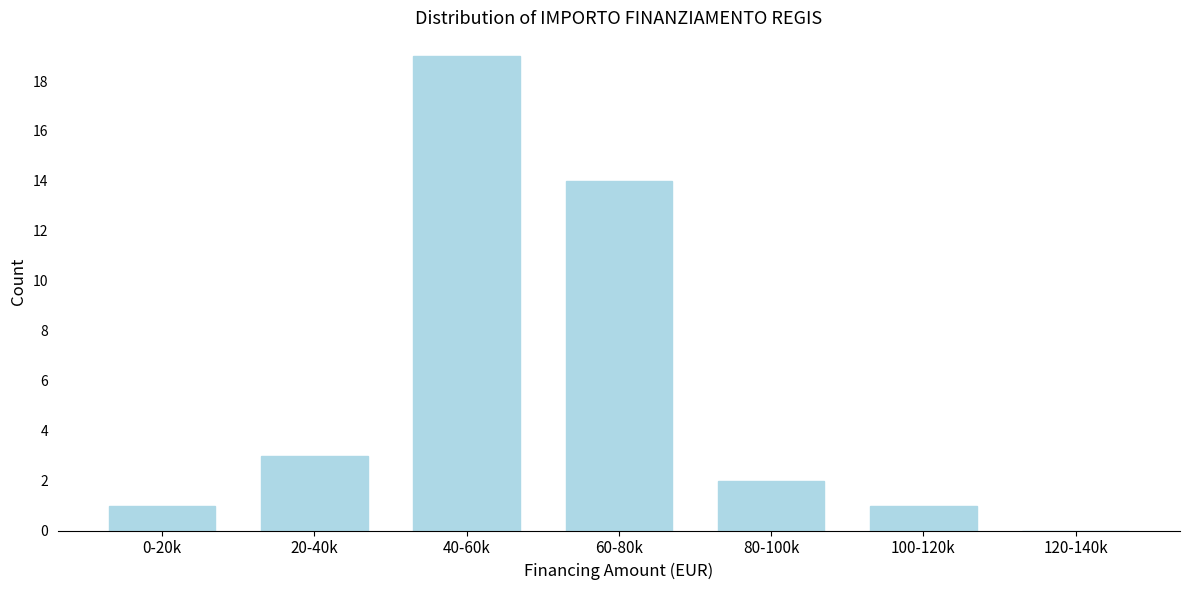

Reading left to right, list all the values displayed in this chart.

0-20k=1	20-40k=3	40-60k=19	60-80k=14	80-100k=2	100-120k=1	120-140k=0